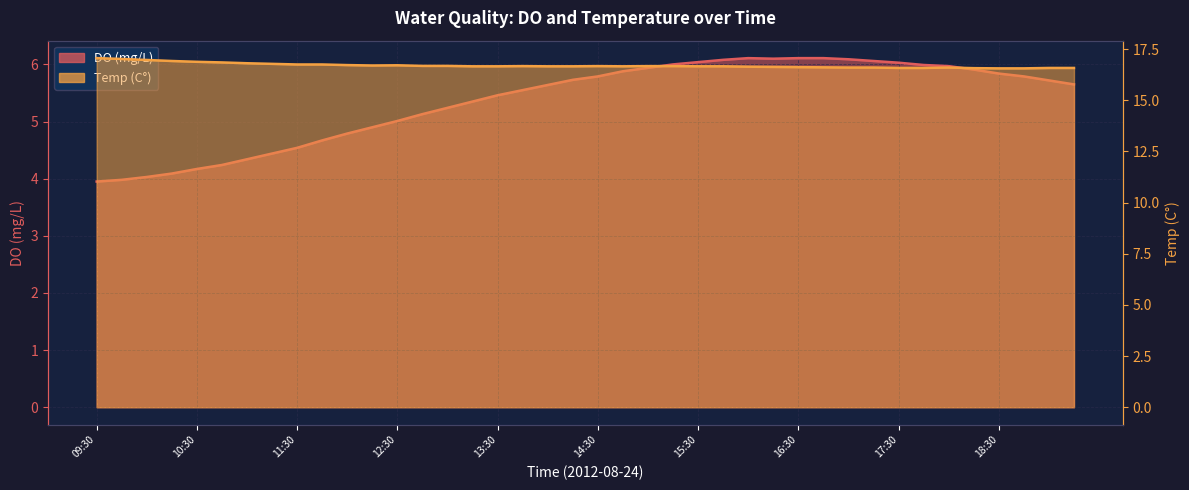

Is it true that DO (mg/L) equals 6.6 at 12:00?

False